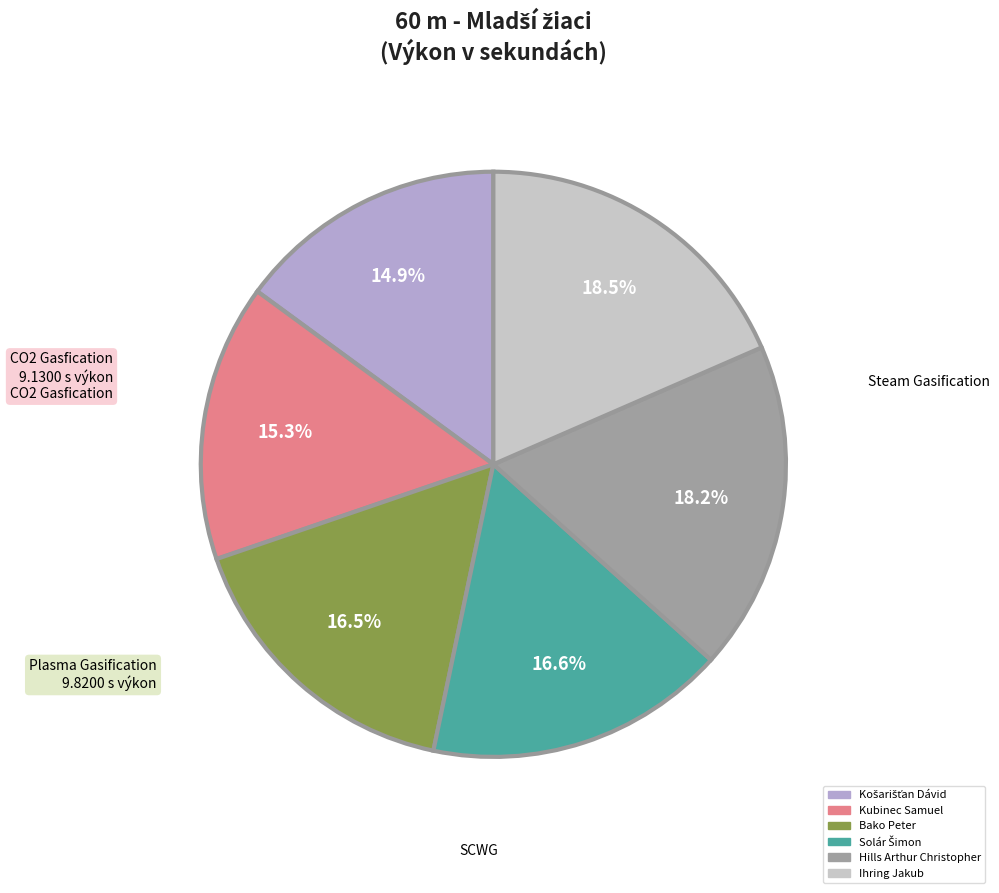

Does Kubinec Samuel represent more than half of the total?

No